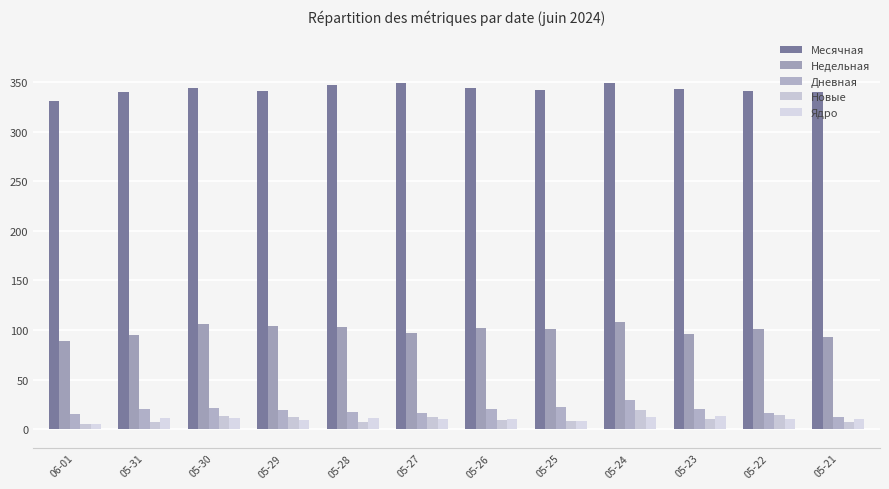

What is the difference between the second highest and minimum values in the Новые series?

9